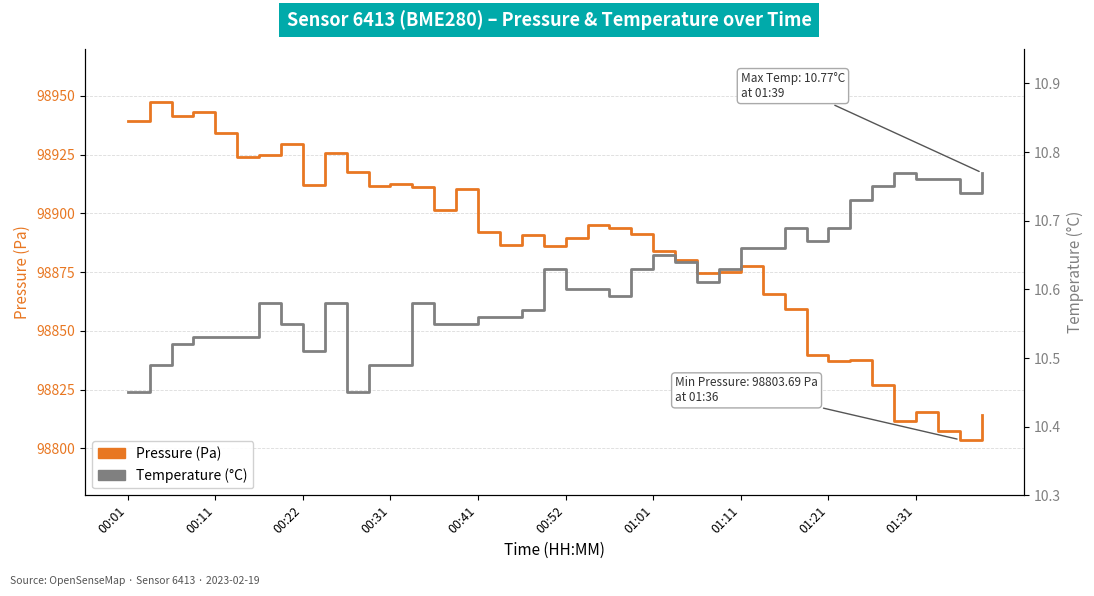

The value of Pressure (Pa) at 11 is 62577.3. True or false?

False